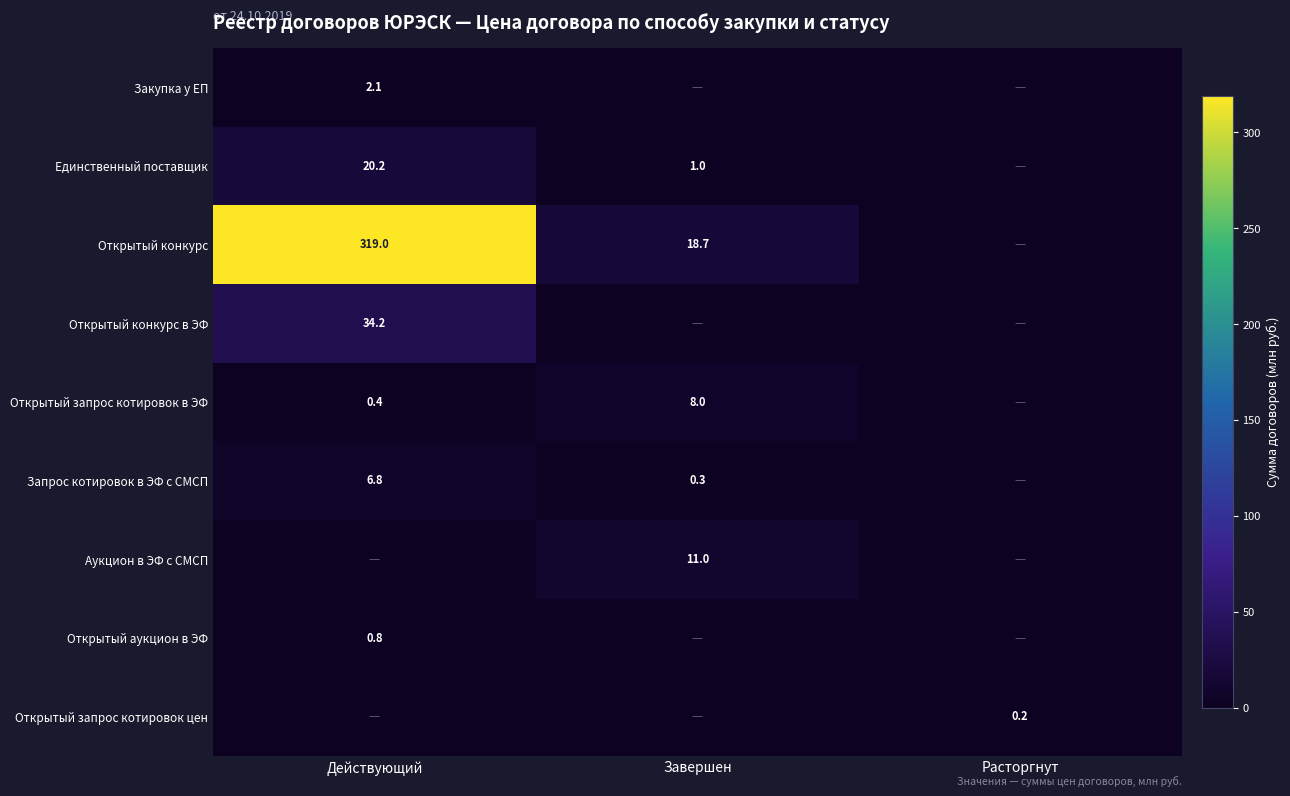

What is the sum of the Единственный поставщик values at Завершен and Действующий?

21.2